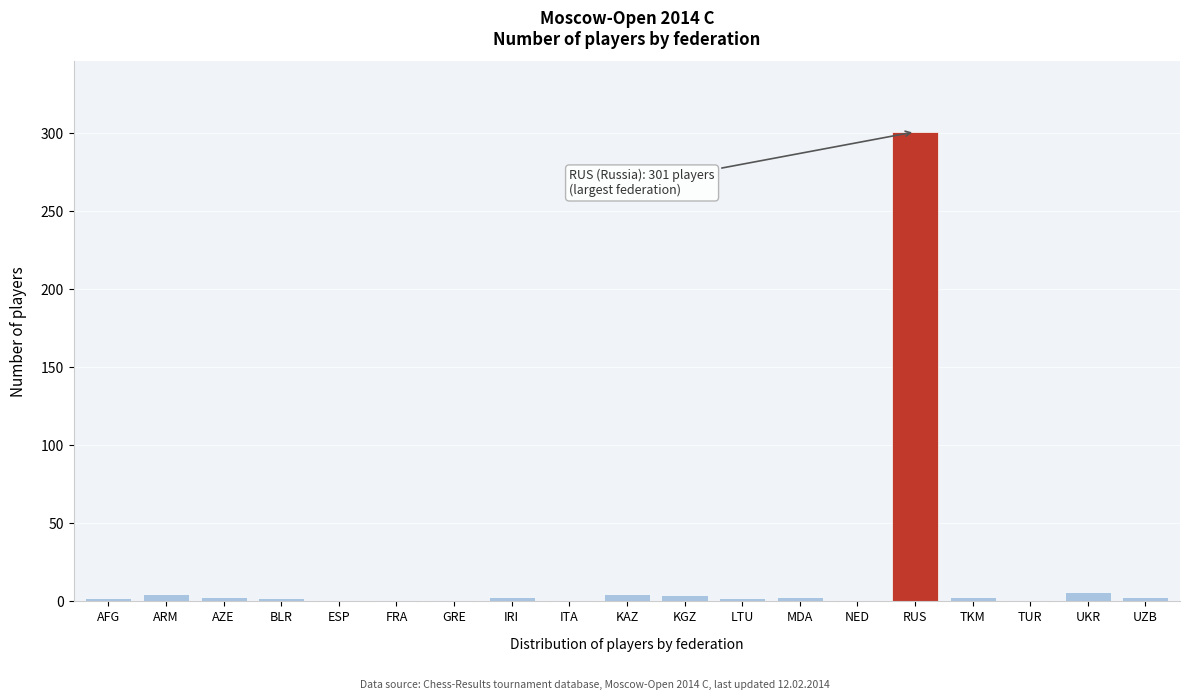

What is the sum of all values?

348